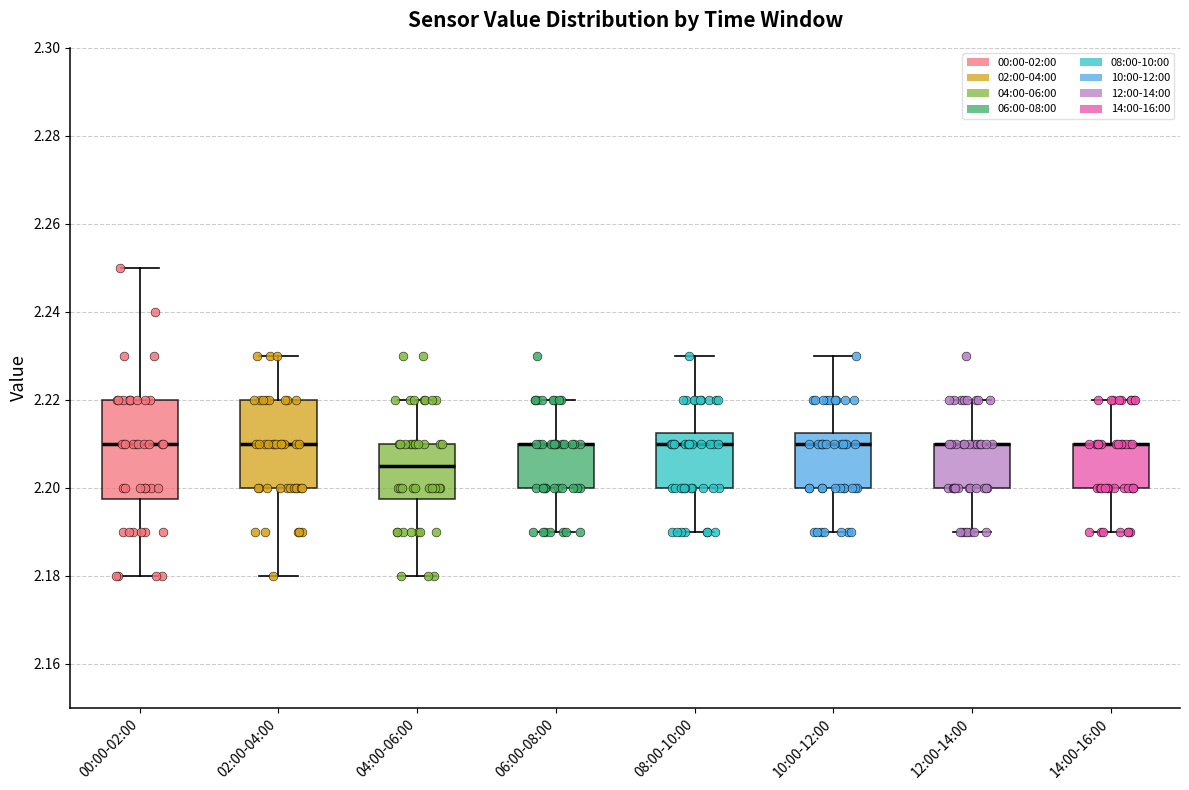

Where does the upper whisker of the box for 02:00-04:00 end on the y-axis? The values are not printed on the chart, so give them approximately, as read against the axis.

2.230